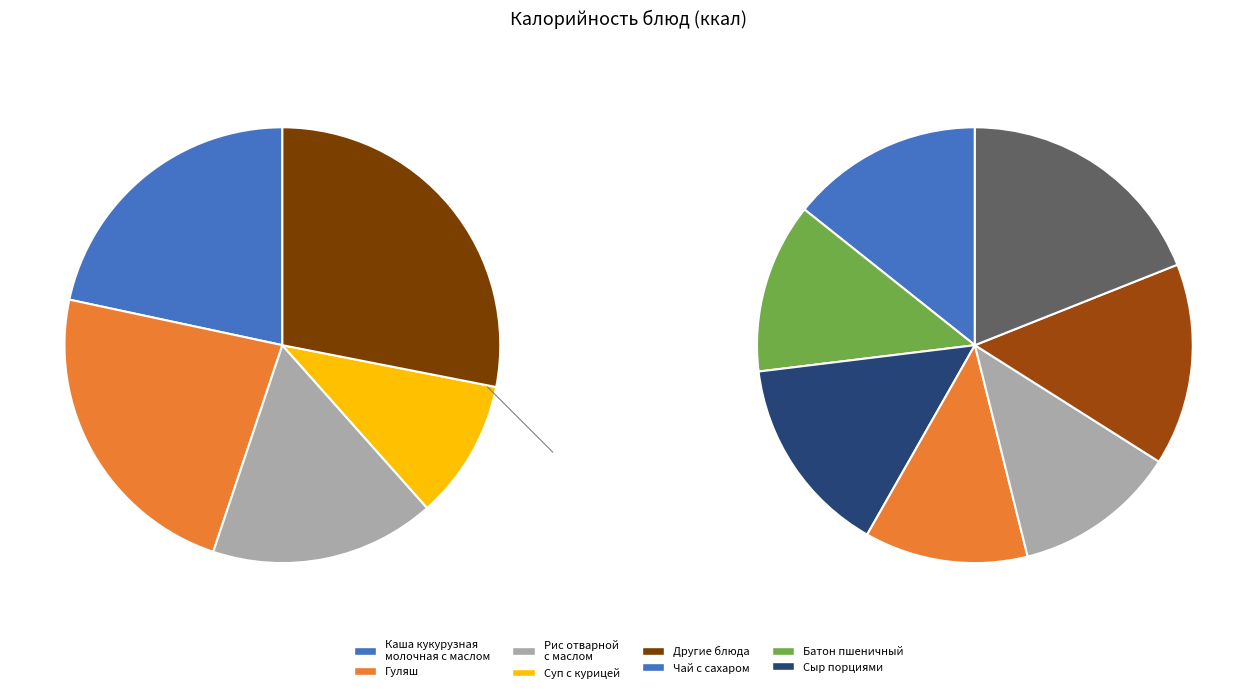

What percentage is the Суп с курицей slice, to the nearest percent?

10%